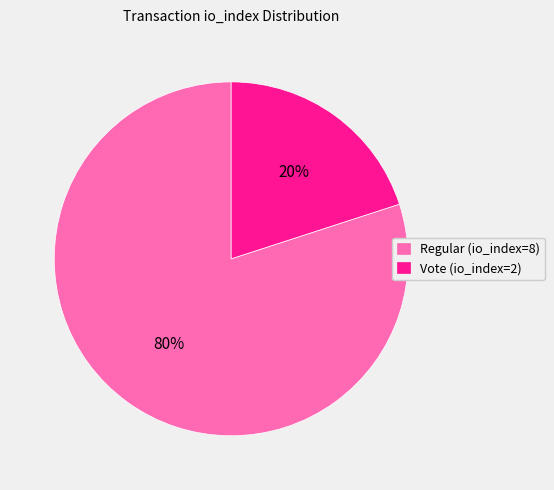

Is there any slice that represents more than half of the pie?

Yes